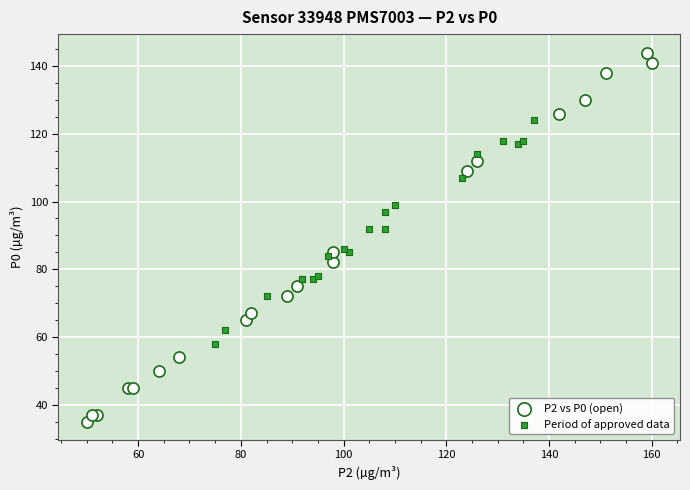

Which series contains the highest Y value?

P2 vs P0 (open)